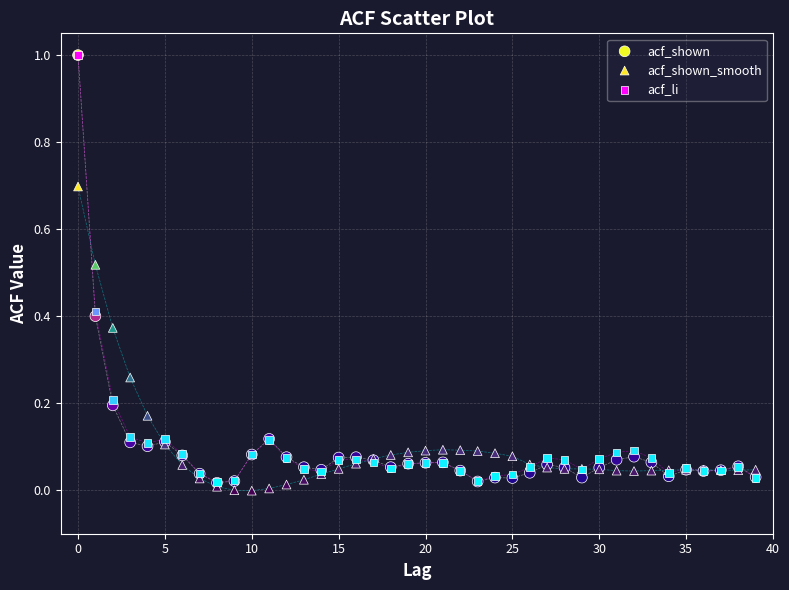

What are all the series names shown in the legend?

acf_shown, acf_shown_smooth, acf_li